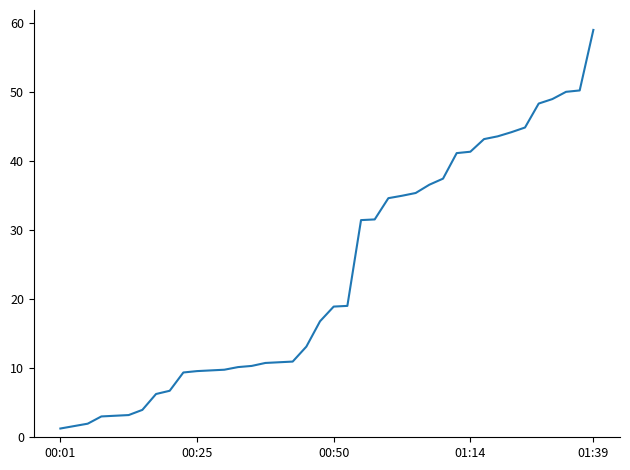

What is the difference between the maximum and minimum values?

57.8